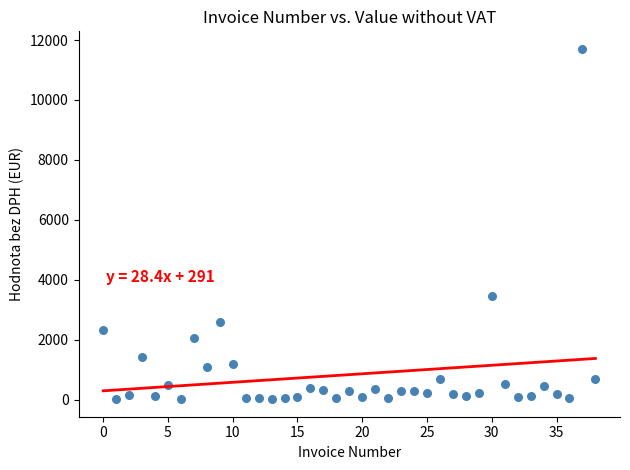

What Y value in the scatter plot is closest to 5858?

3463.3